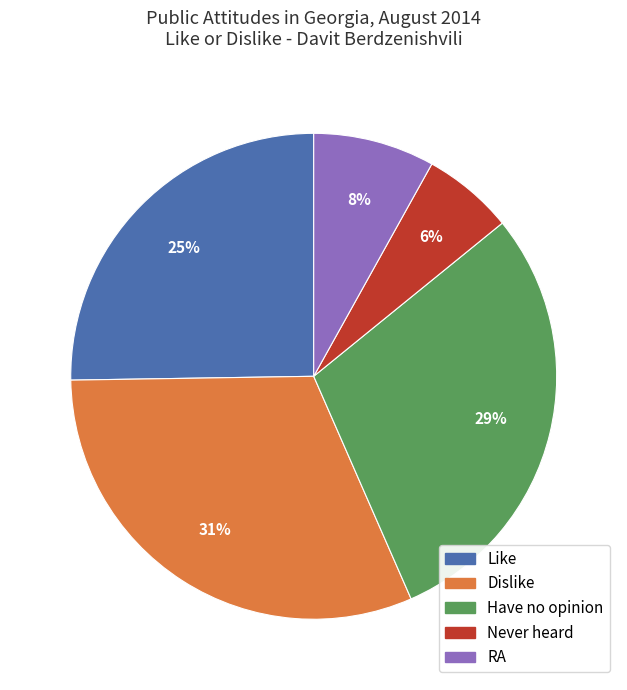

What is the smallest slice in the pie chart?

Never heard